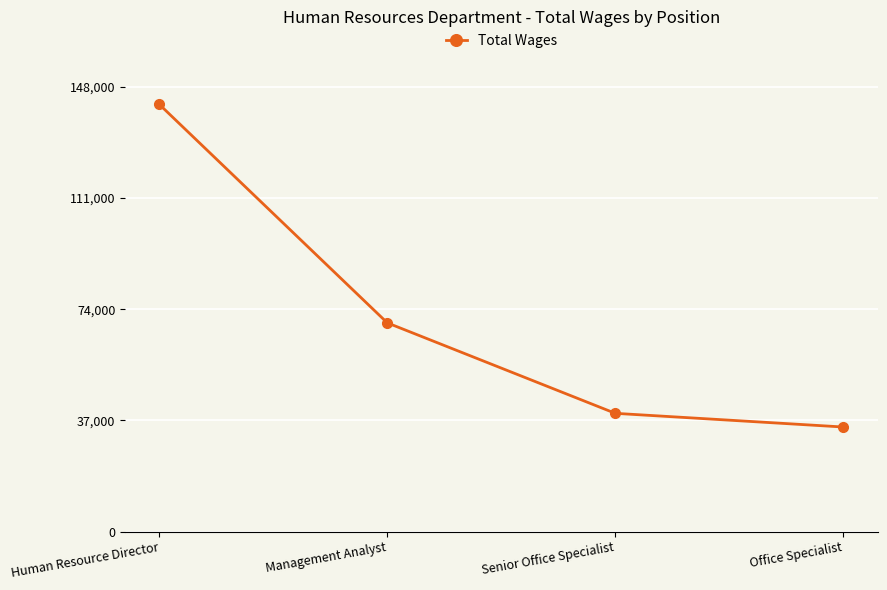

What is the maximum value shown in the chart?

142142